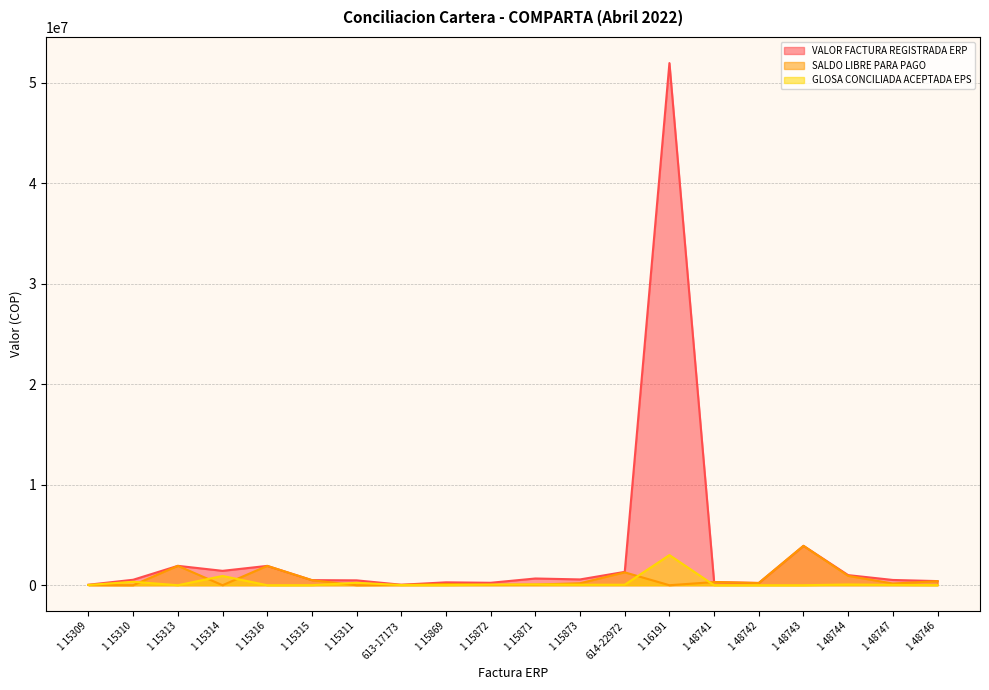

Which series has the widest spread of values?

VALOR FACTURA REGISTRADA ERP